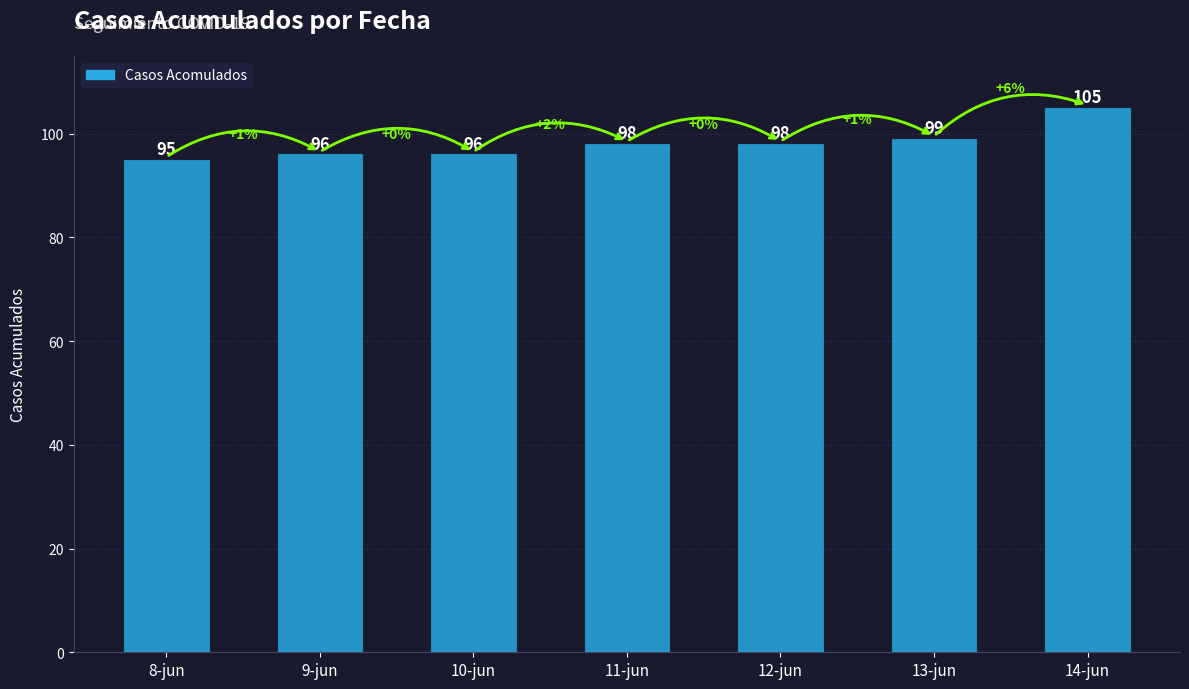

What is the ratio of the value at 10-jun to the value at 12-jun?

1.0